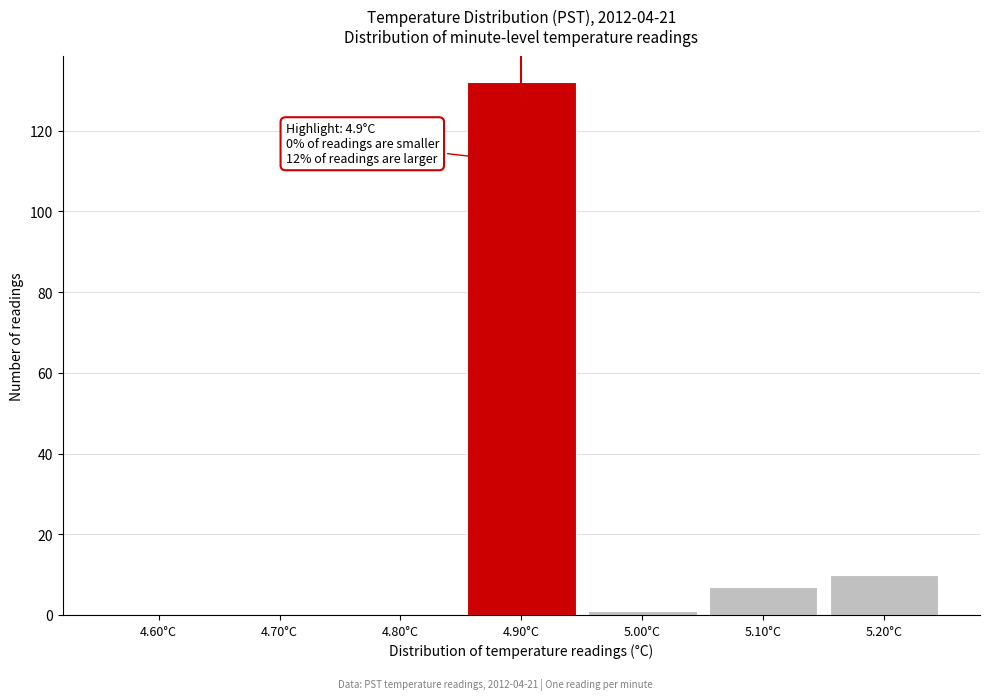

Reading left to right, extract all data points from this chart.

4.60°C=0	4.70°C=0	4.80°C=0	4.90°C=132	5.00°C=1	5.10°C=7	5.20°C=10